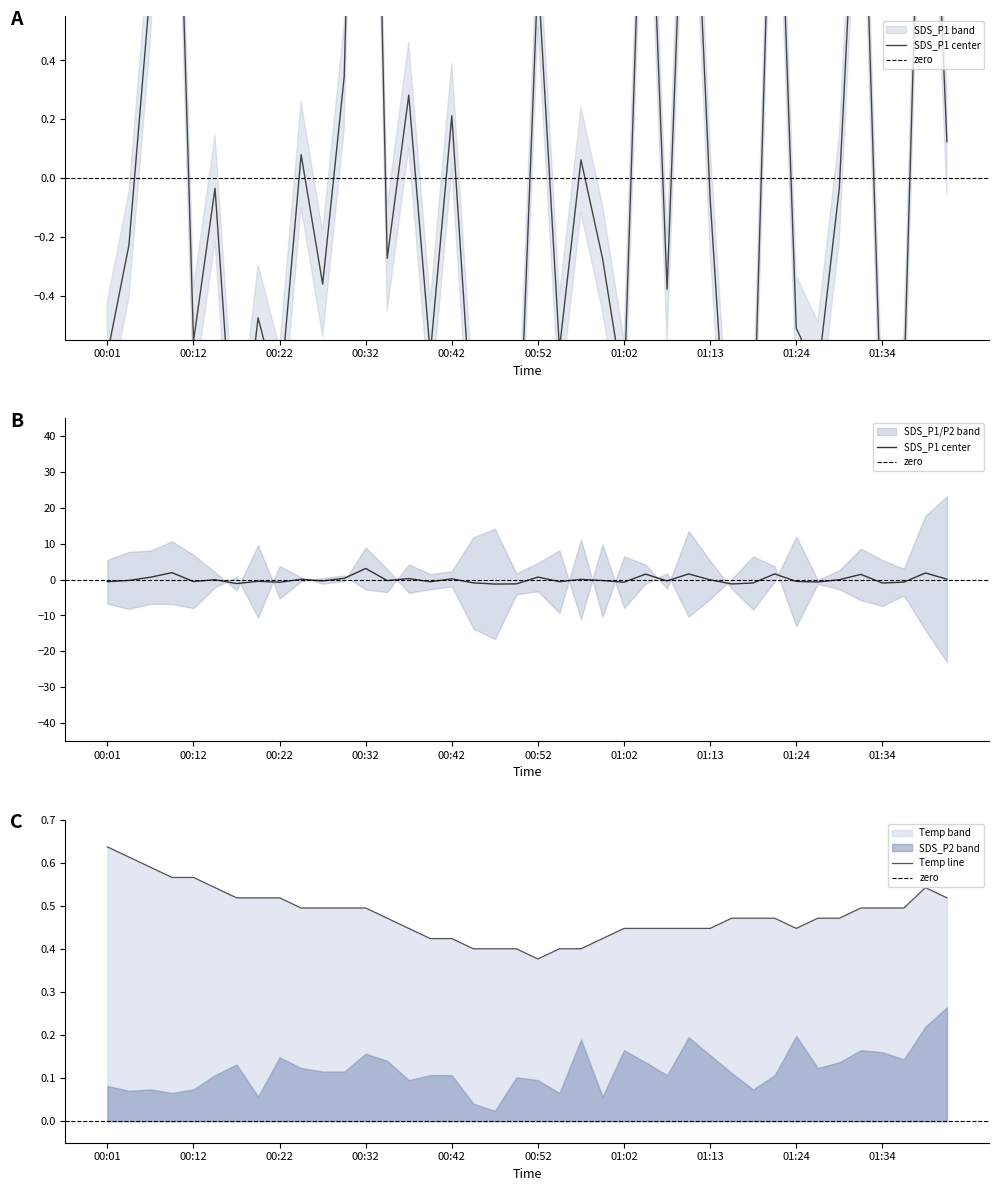

What is the label of the 26th point from the right?

00:37